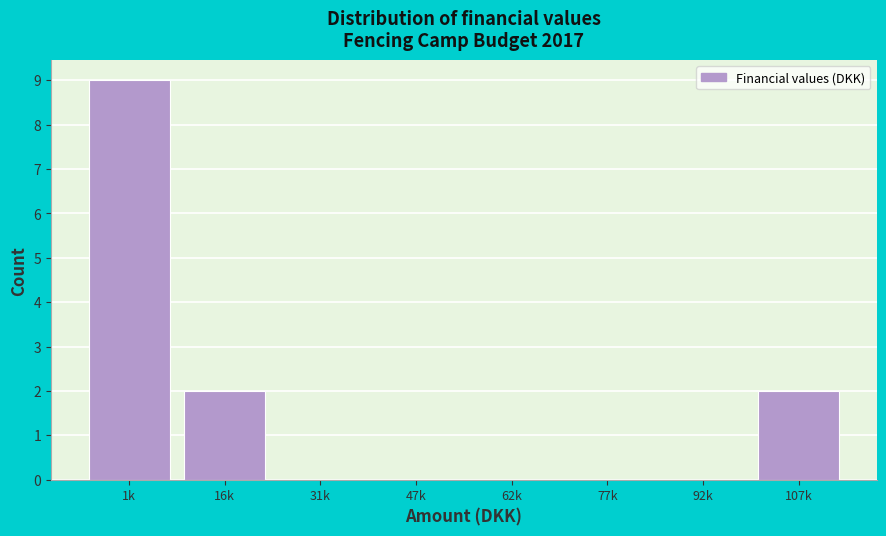

Reading left to right, extract all data points from this chart.

1k=9	16k=2	31k=0	47k=0	62k=0	77k=0	92k=0	107k=2